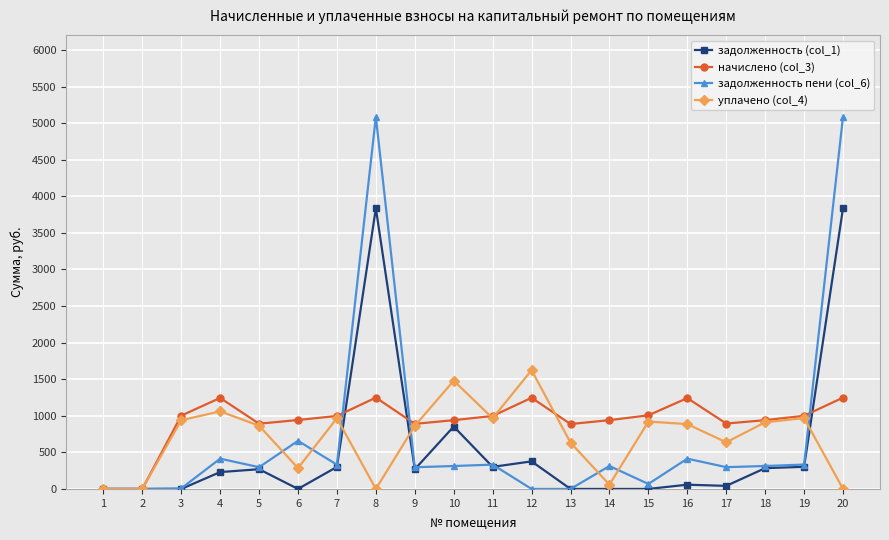

Rank the series at 12 from lowest to highest value.

задолженность пени (col_6), задолженность (col_1), начислено (col_3), уплачено (col_4)